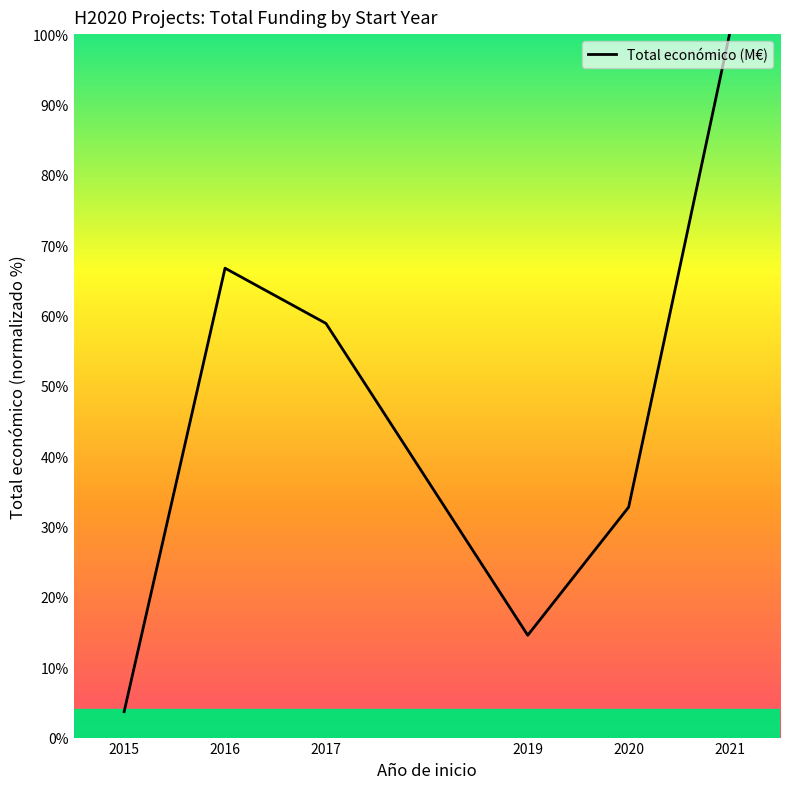

The chart shows a value of 66.7 at 2016. True or false?

True